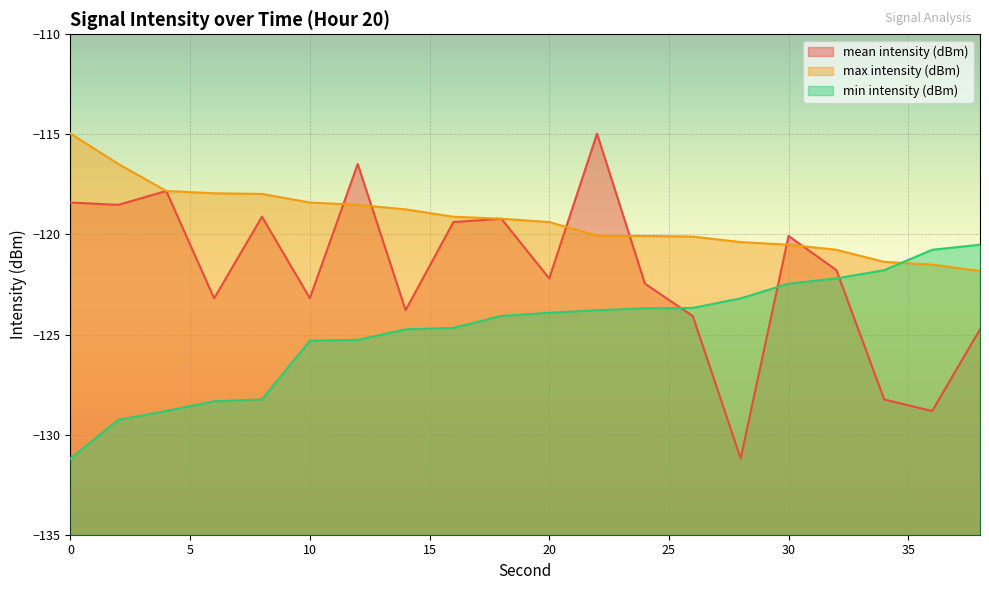

How many data points in max intensity (dBm) are above -119?

8